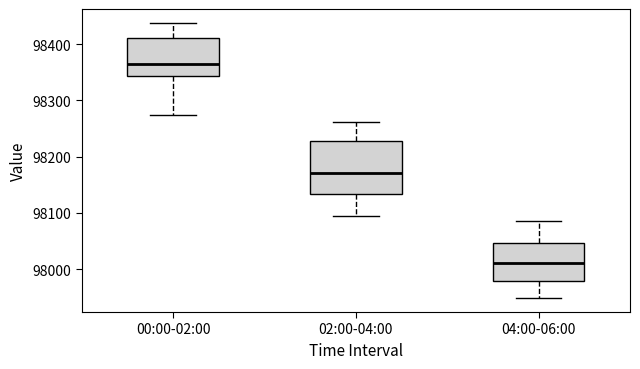

Which box's median line is the lowest?

04:00-06:00